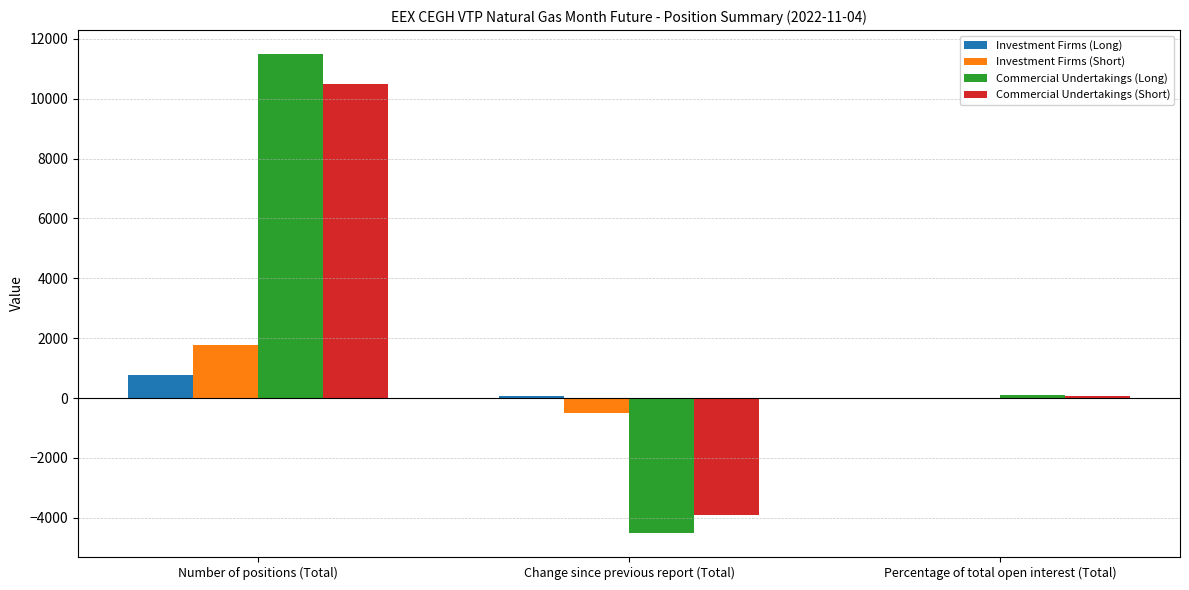

Which label corresponds to the largest value in the chart?

Number of positions (Total)